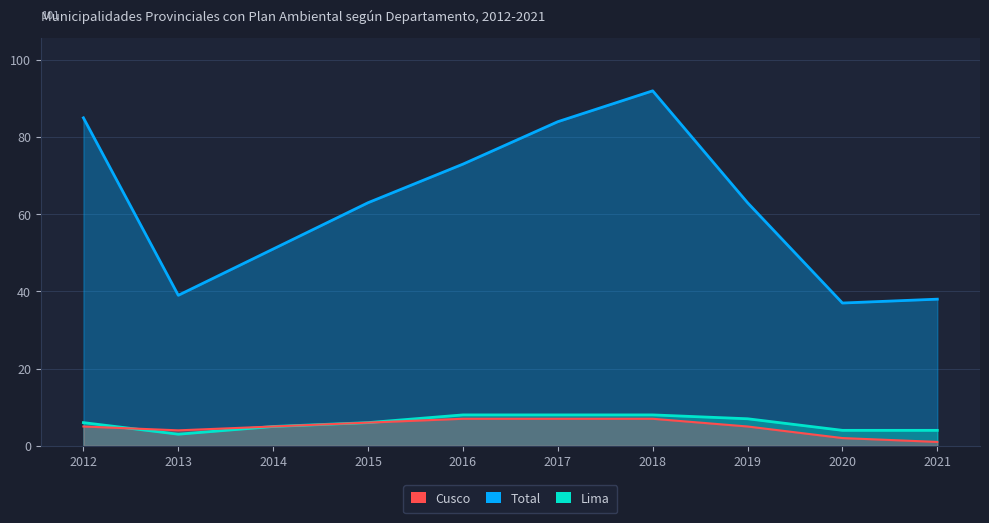

Which has a higher value, 2018 or 2014?

2018